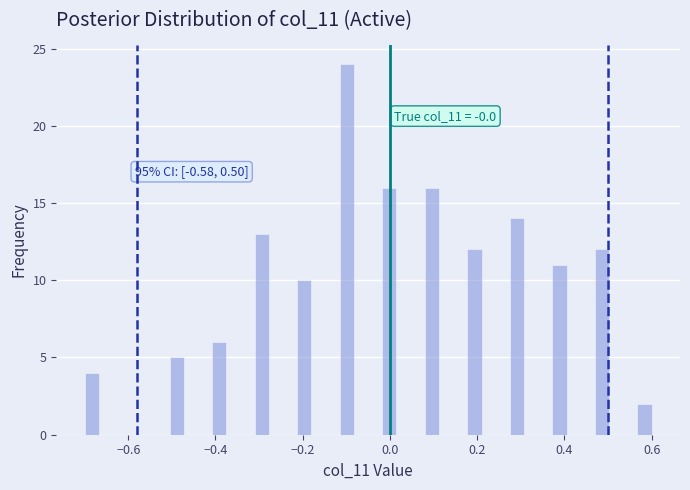

Read against the x-axis, roughly where is the centre of the tallest bar?

-0.10